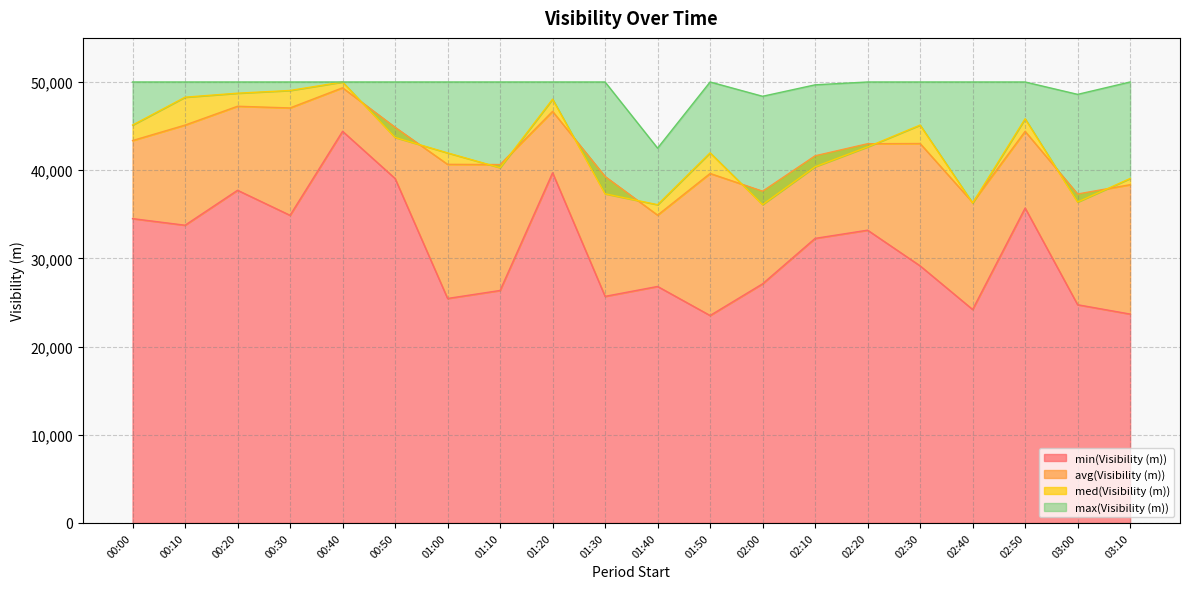

What is the difference between the maximum and minimum values in the min(Visibility (m)) series?

20888